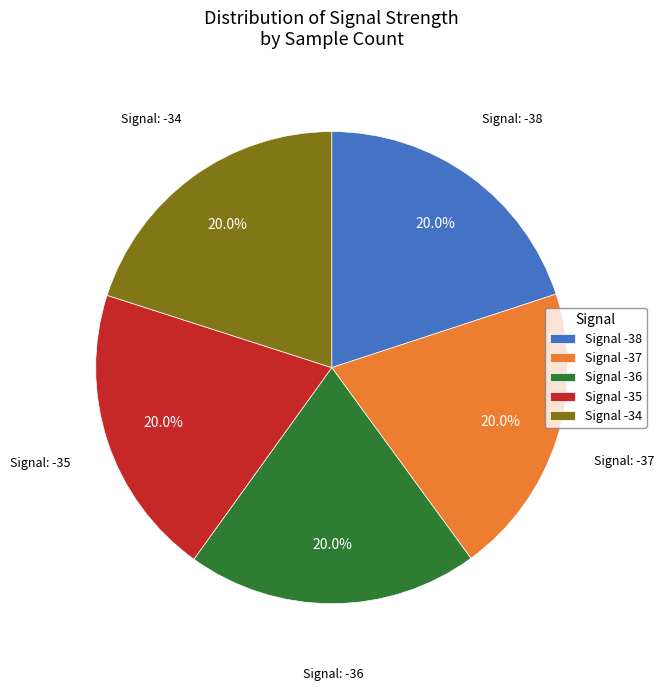

What percentage do Signal -38 and Signal -37 together represent?

40.0%